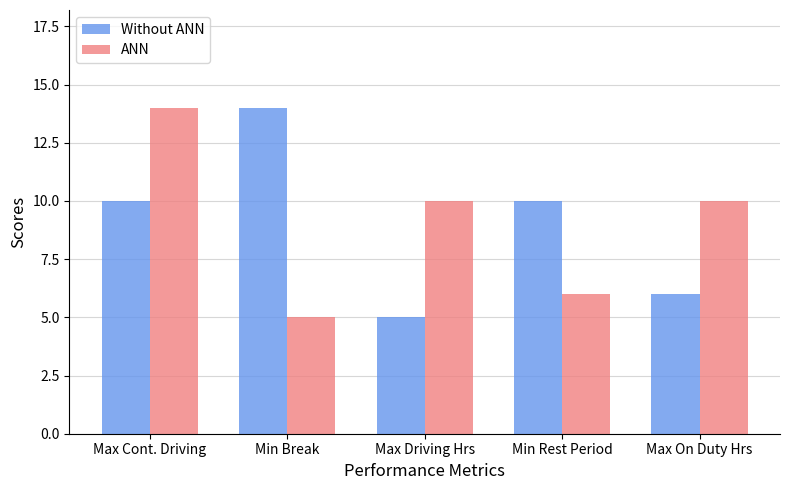

What is the difference between the second highest and second lowest values in the ANN series?

4